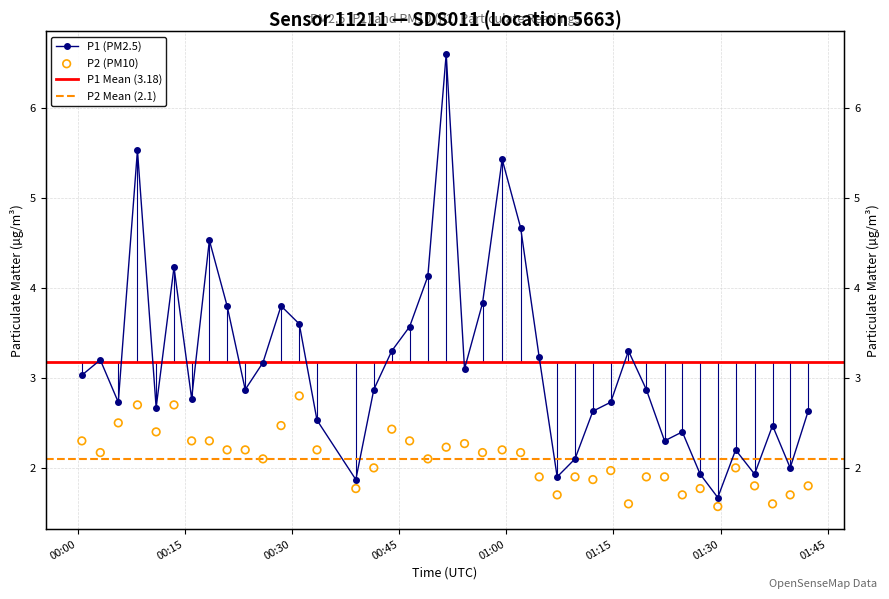

Which series has the largest Y range (max minus min)?

P1